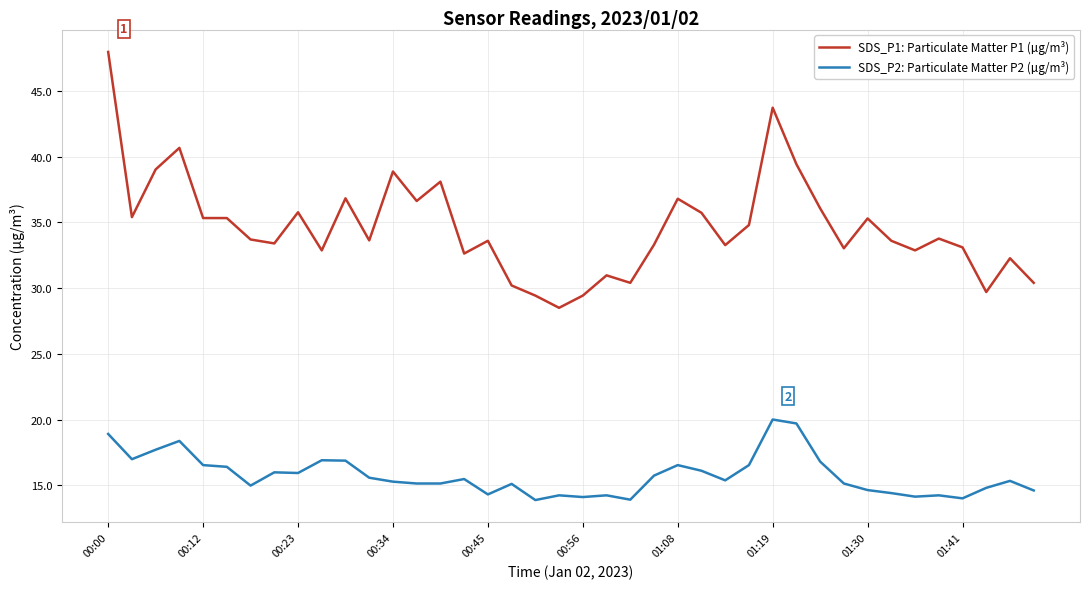

What is the maximum value for SDS_P2: Particulate Matter P2 (µg/m³)?

20.0